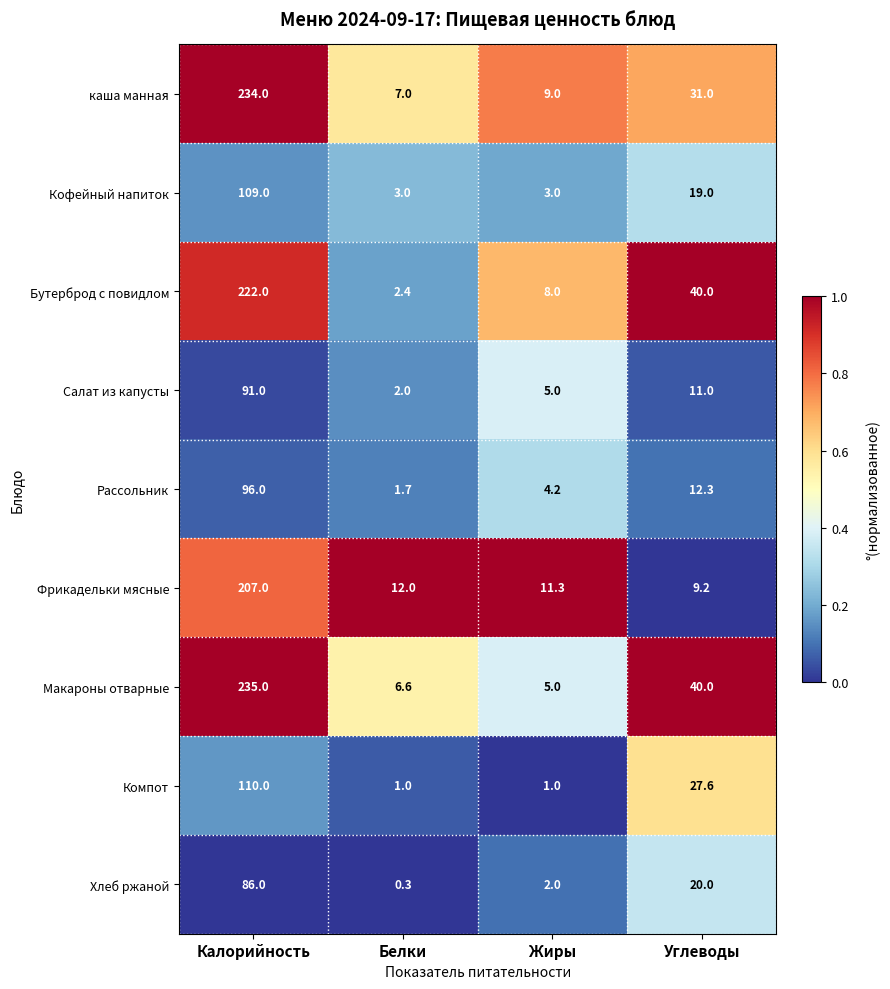

At which category is the sum across all series the highest?

Калорийность